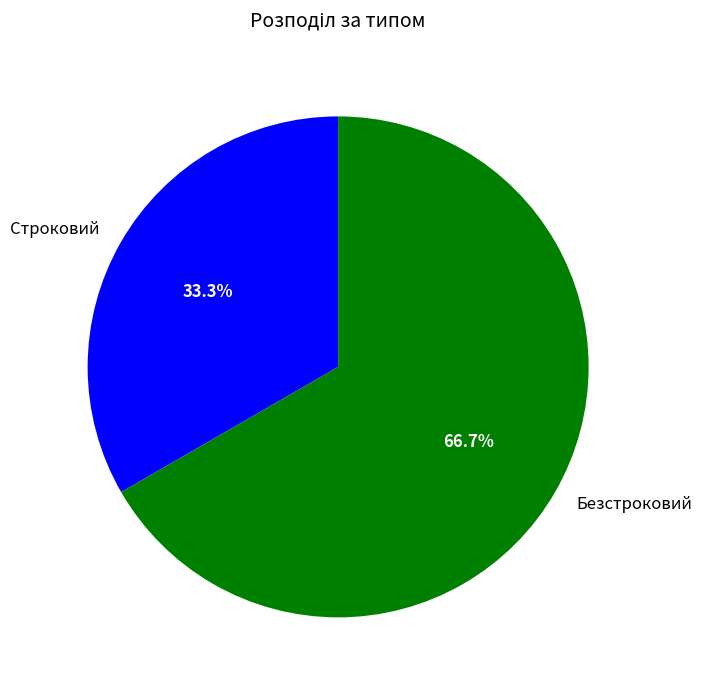

Rank the categories by value from lowest to highest.

Строковий, Безстроковий